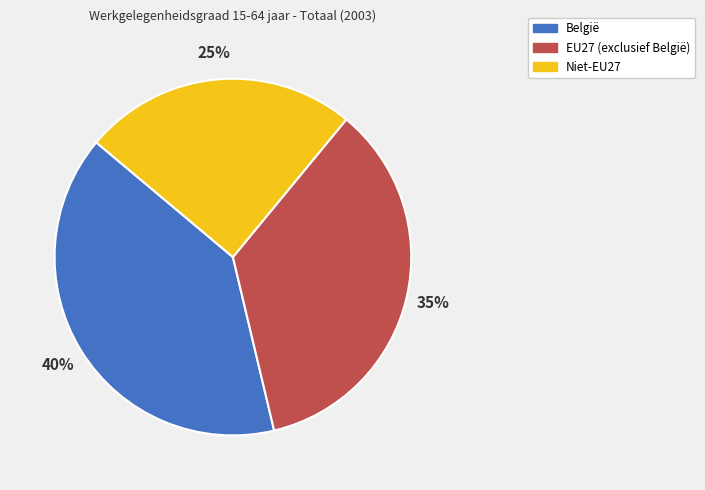

To the nearest percent, what is the difference between the largest and smallest slice percentages?

15%